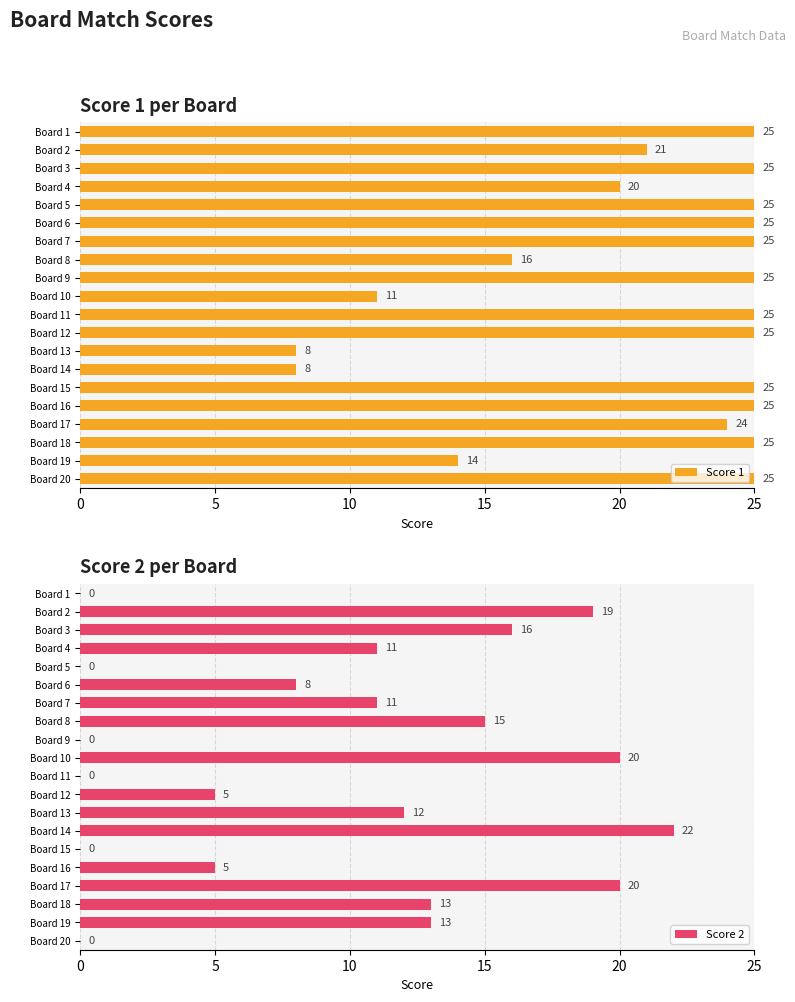

True or false: Score 1 has a value of 9 at Board 9.

False